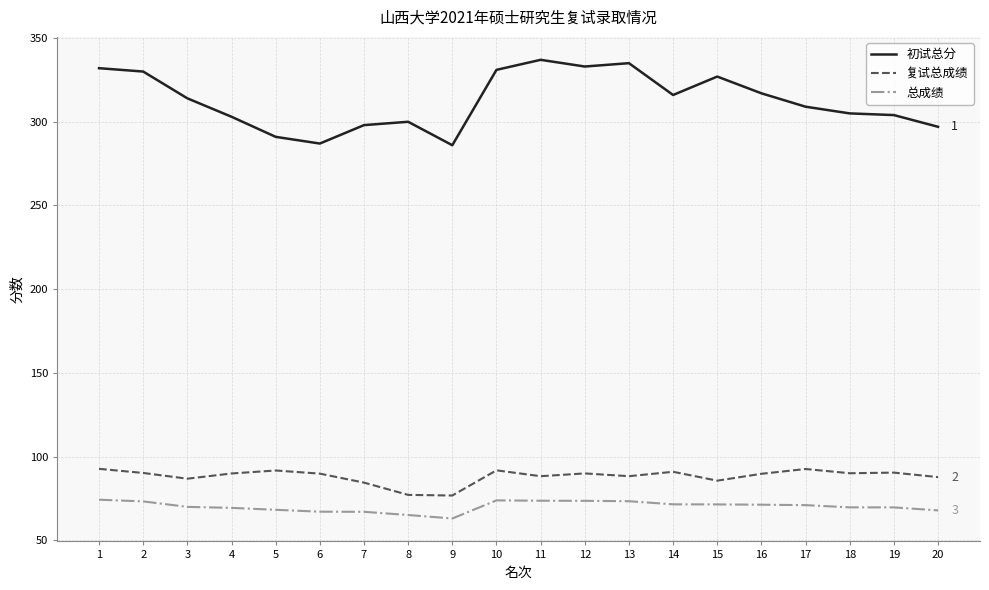

Rank the series at 13 from highest to lowest value.

初试总分, 复试总成绩, 总成绩